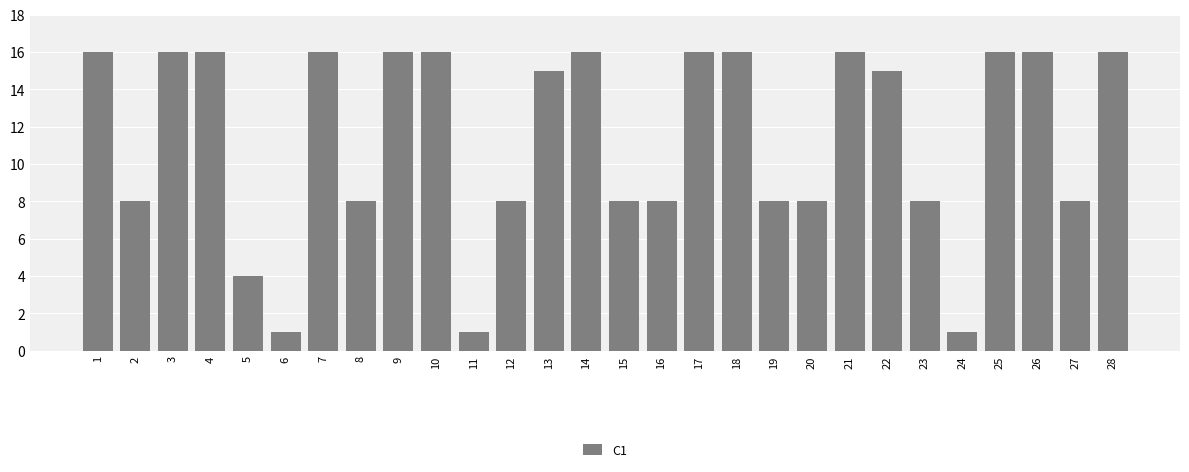

What is the smallest value displayed?

1